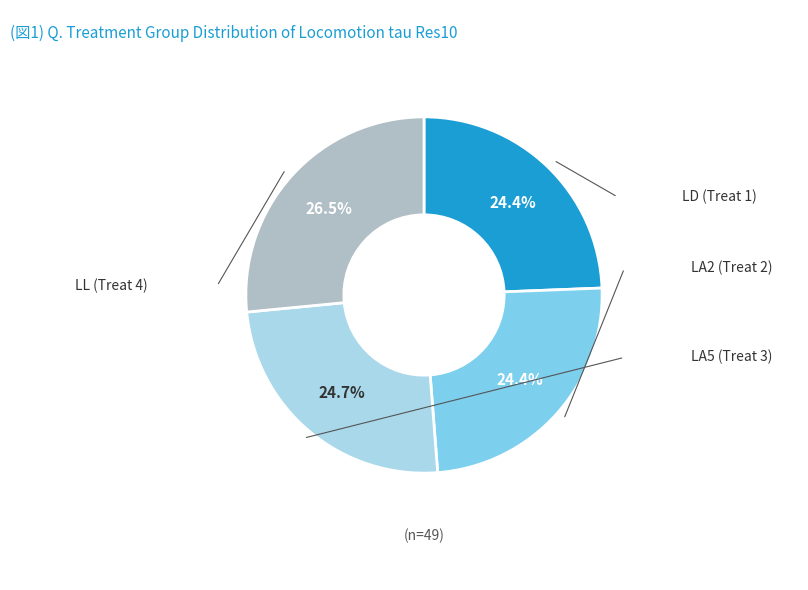

Is there a majority slice in this chart?

No